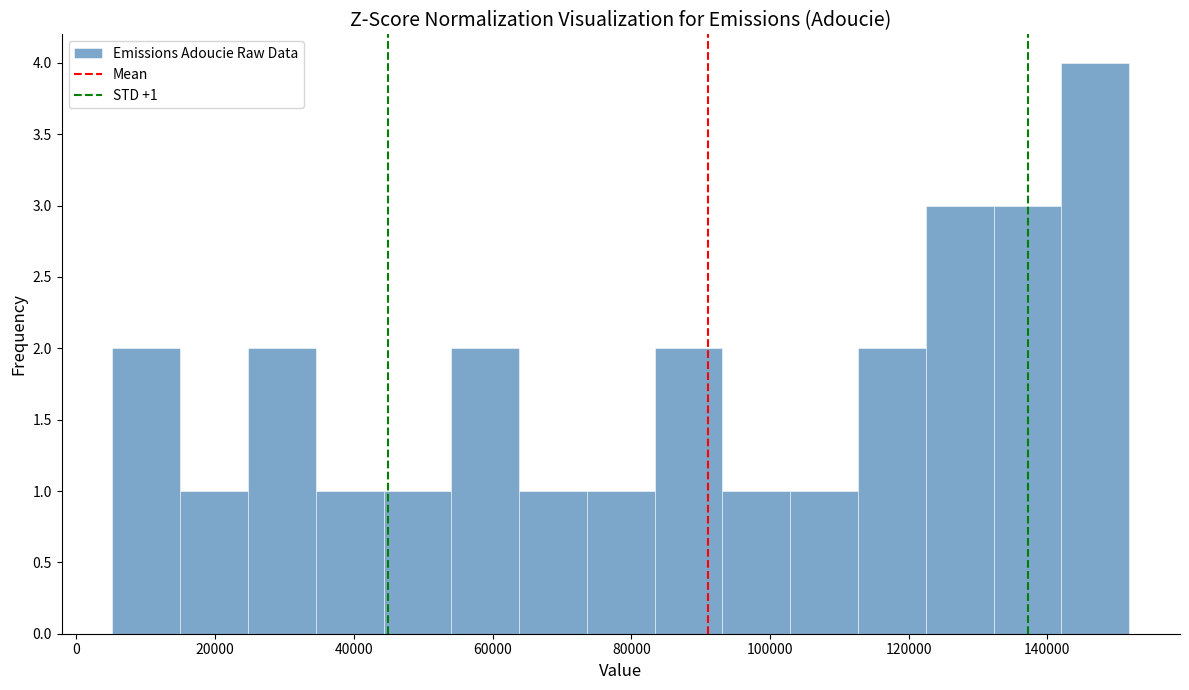

Over which range of the x-axis is the bar tallest?

142000 to 152000